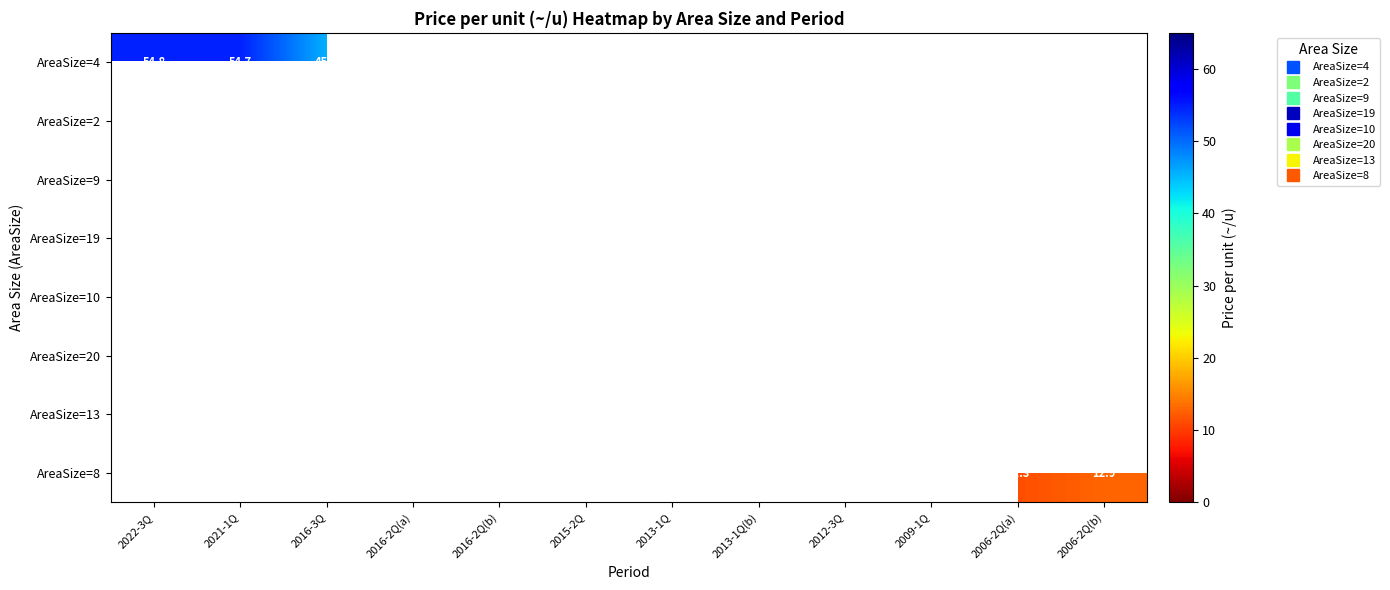

List the series in order of their peak value, highest first.

AreaSize=4, AreaSize=2, AreaSize=9, AreaSize=19, AreaSize=10, AreaSize=20, AreaSize=13, AreaSize=8